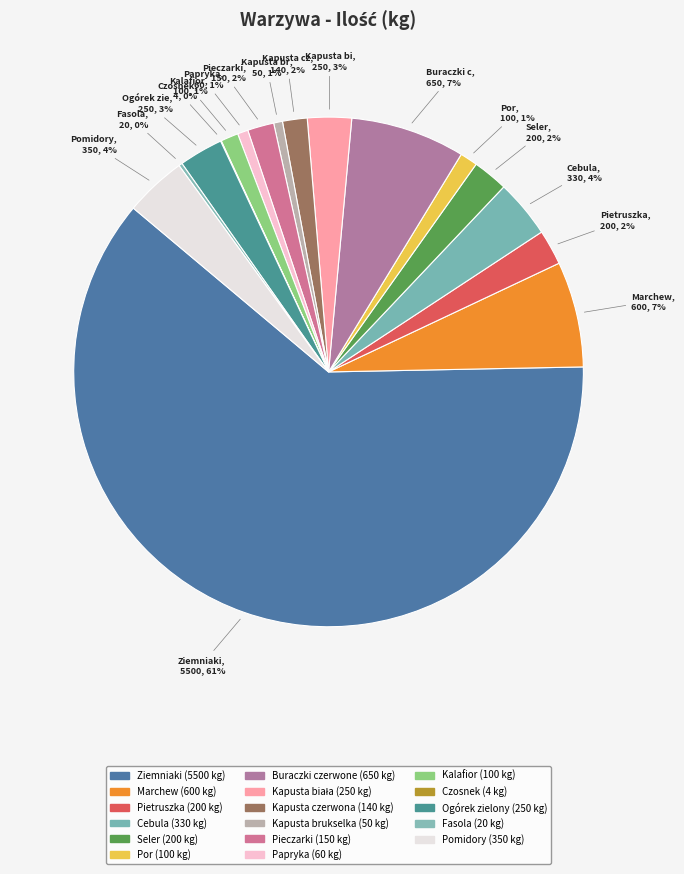

To the nearest percent, what portion does Pieczarki represent?

2%